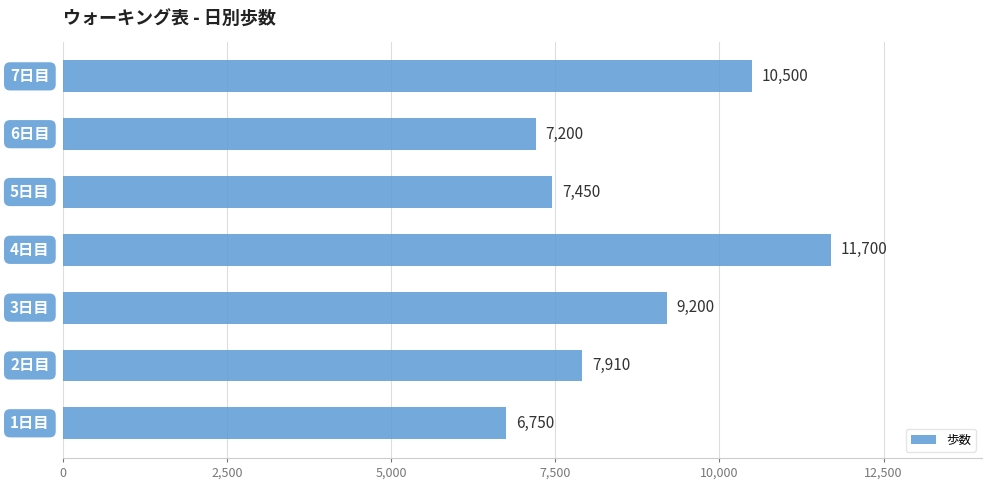

Reading bottom to top, extract all data points from this chart.

6750	7910	9200	11700	7450	7200	10500